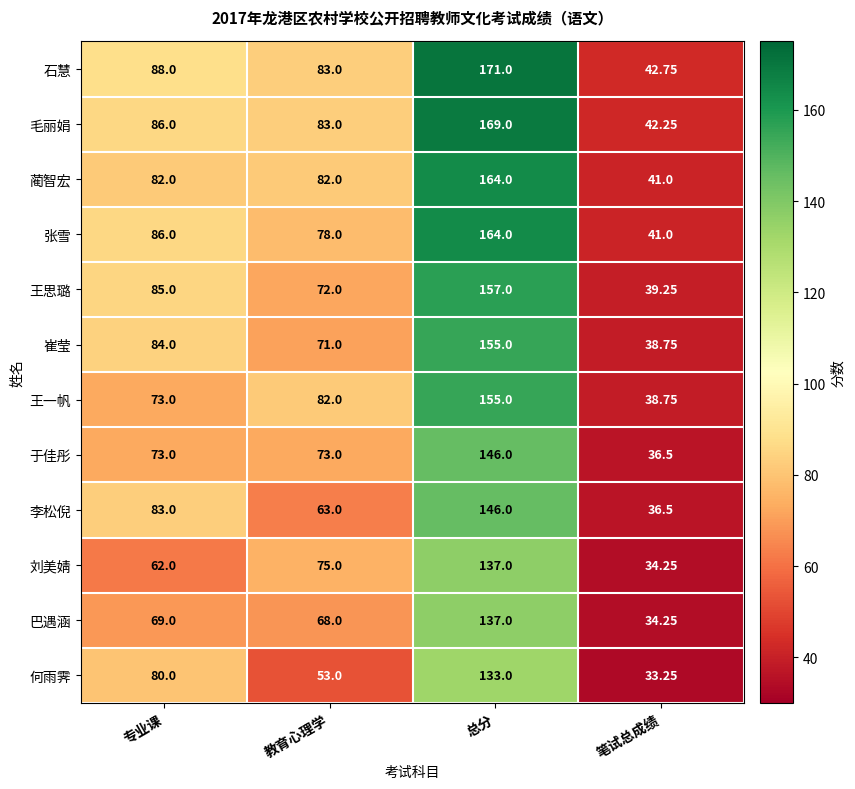

List the labels in order of 李松倪 value, largest first.

总分, 专业课, 教育心理学, 笔试总成绩